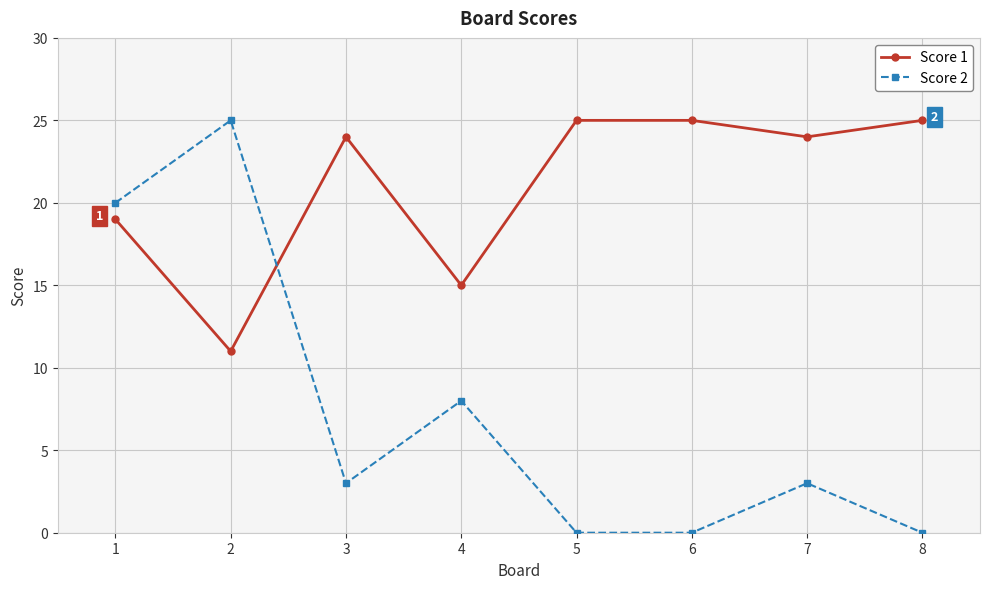

What is the difference between the maximum and second lowest values in the Score 2 series?

25